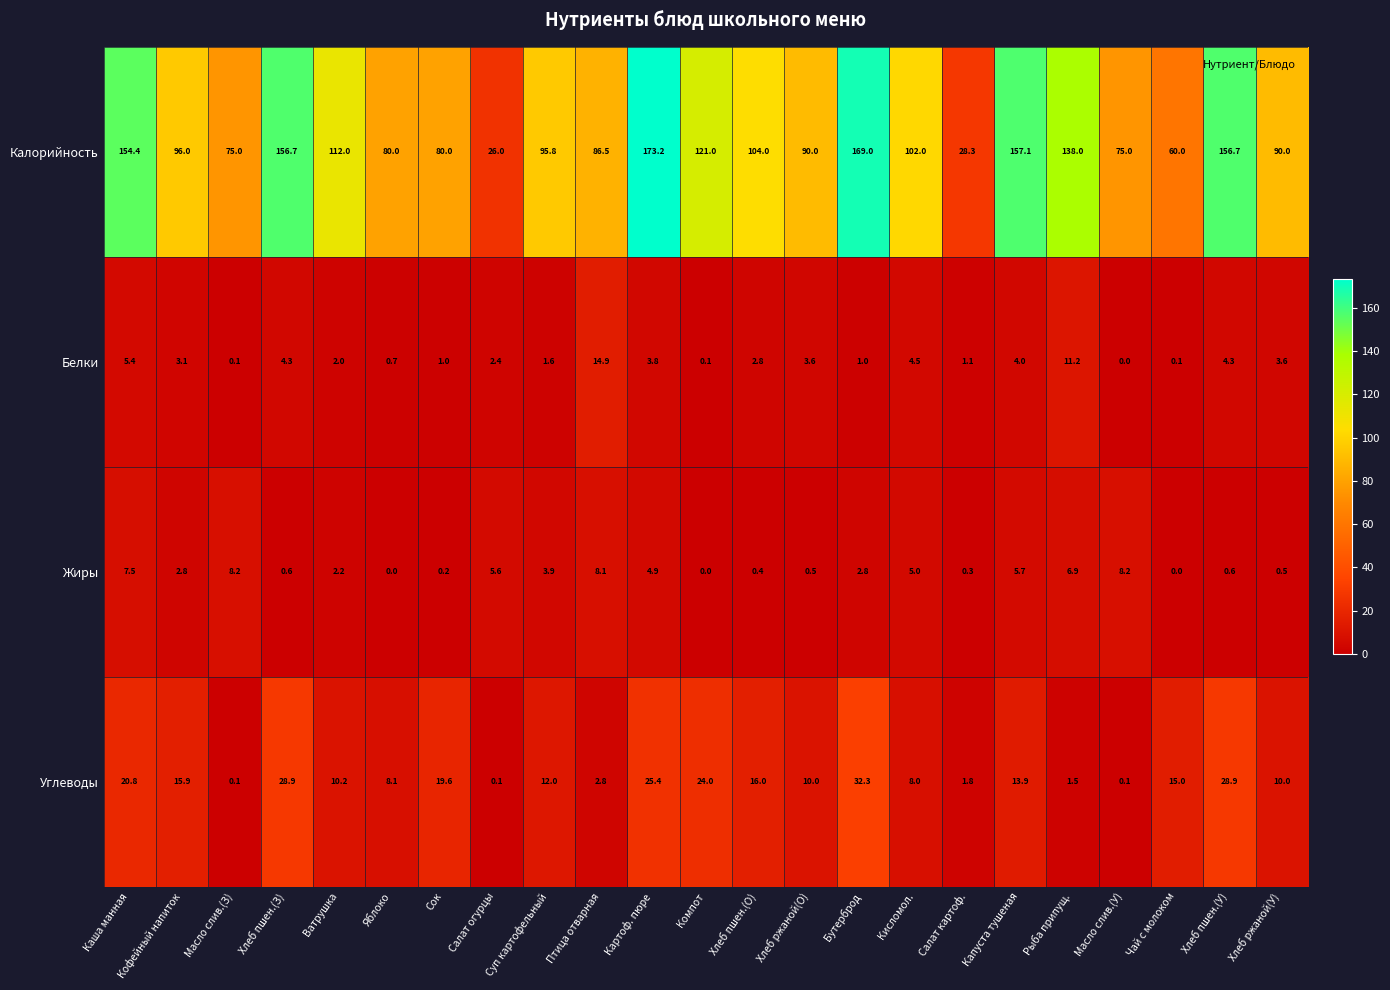

At how many categories does at least one series exceed 15?

23